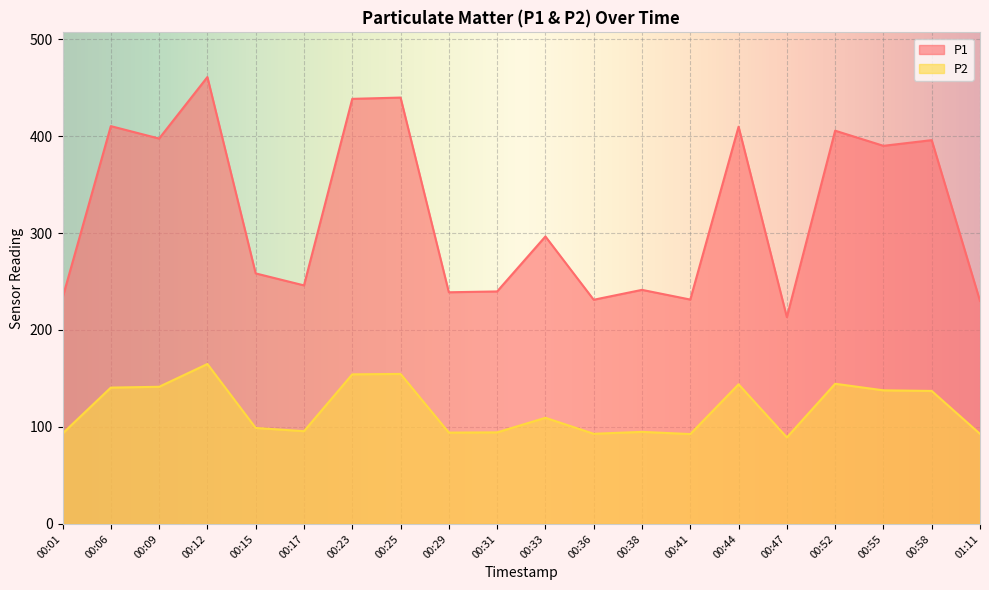

How many data points in P2 are less than 109?

10